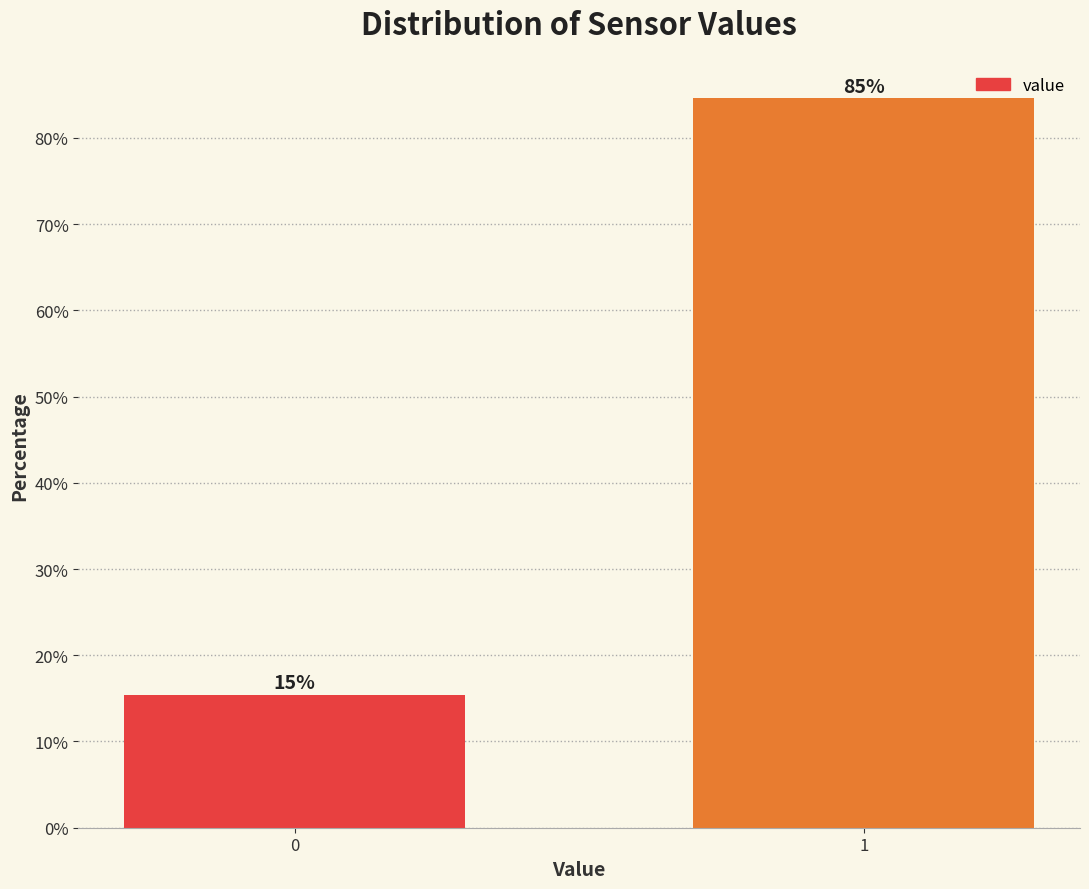

What is the value of the 1st bar from the left?

15.4